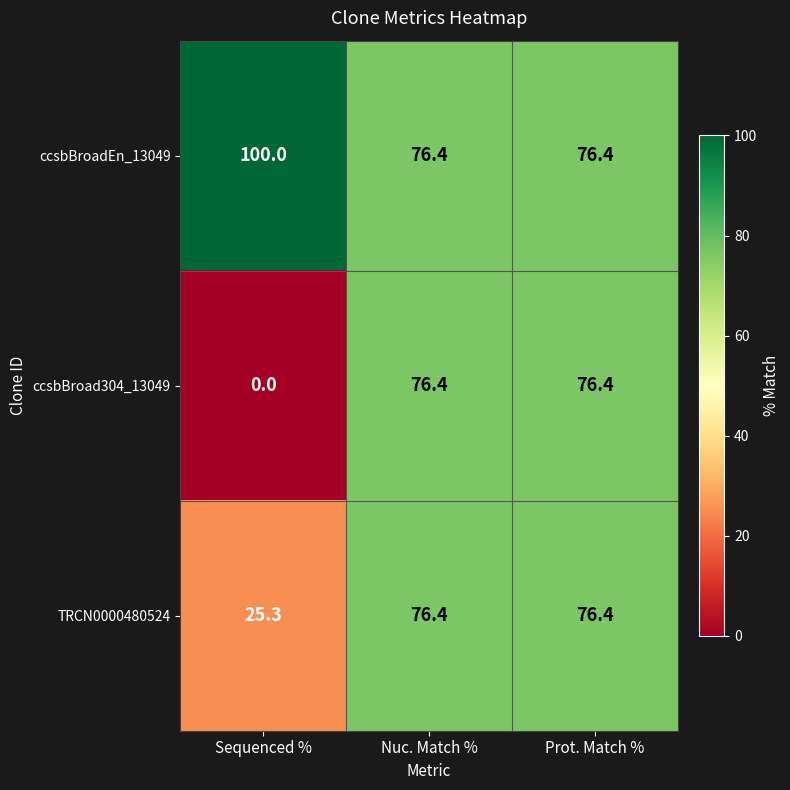

Reading right to left, what are all the values shown in this chart?

ccsbBroadEn_13049: Prot. Match %=76.4	Nuc. Match %=76.4	Sequenced %=100.0
ccsbBroad304_13049: Prot. Match %=76.4	Nuc. Match %=76.4	Sequenced %=0.0
TRCN0000480524: Prot. Match %=76.4	Nuc. Match %=76.4	Sequenced %=25.3